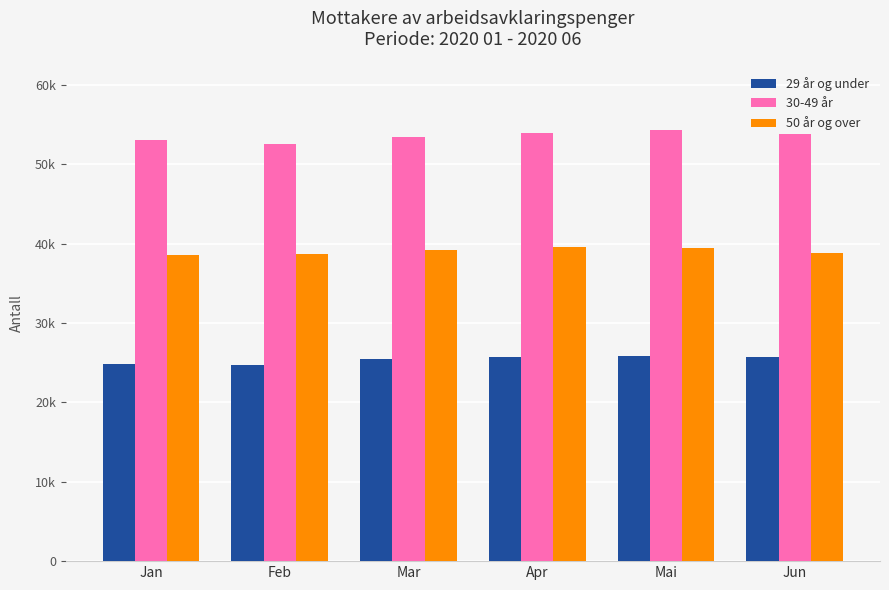

What is the approximate value of 29 år og under at Apr?

25685